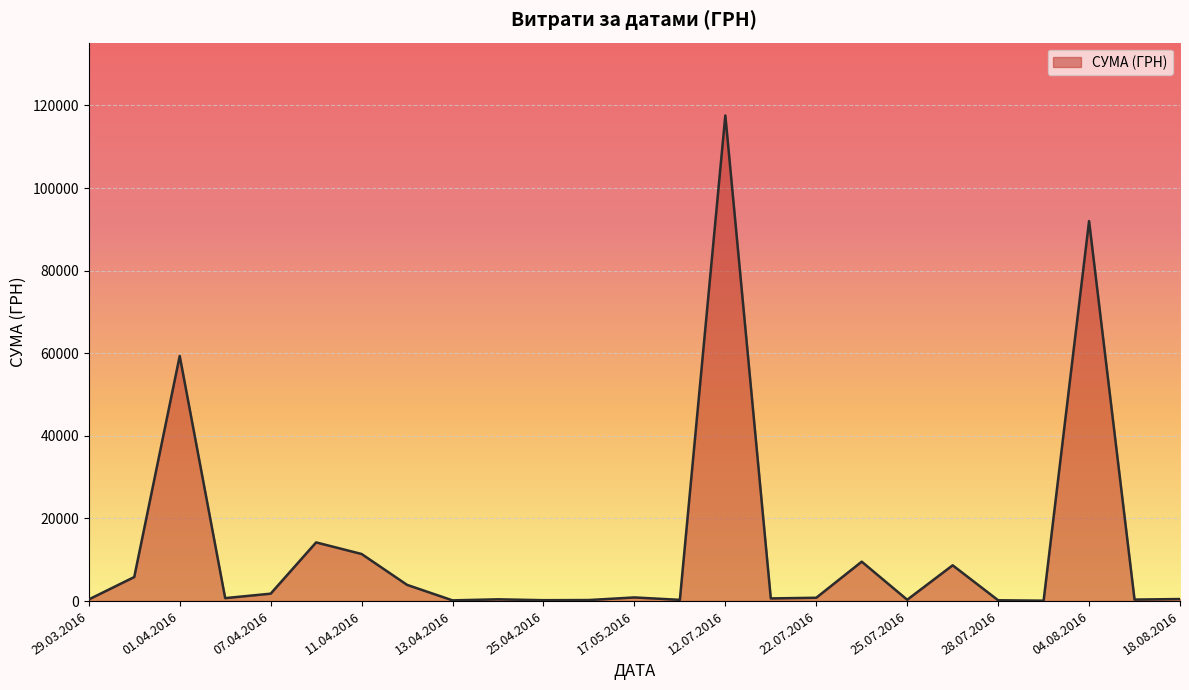

What is the maximum value shown in the chart?

117568.8